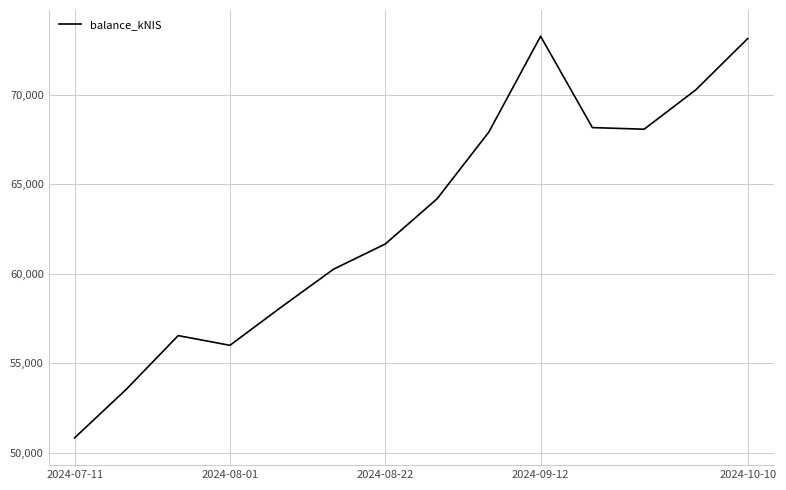

What is the greatest value displayed?

73286.8